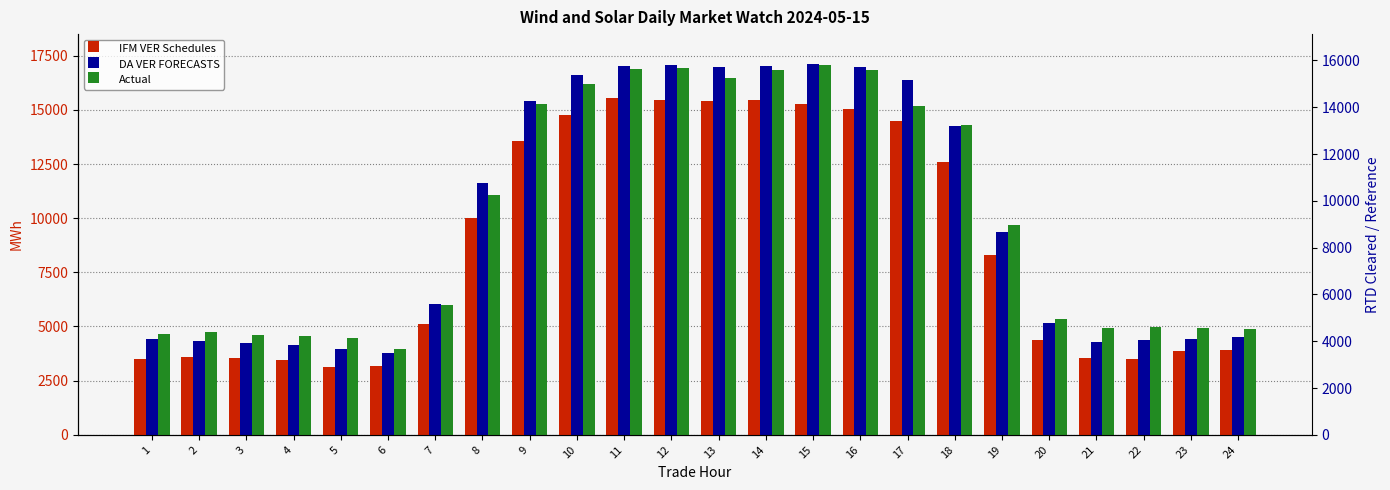

What is the difference between the second highest and second lowest values in the DA VER FORECASTS series?

13114.0